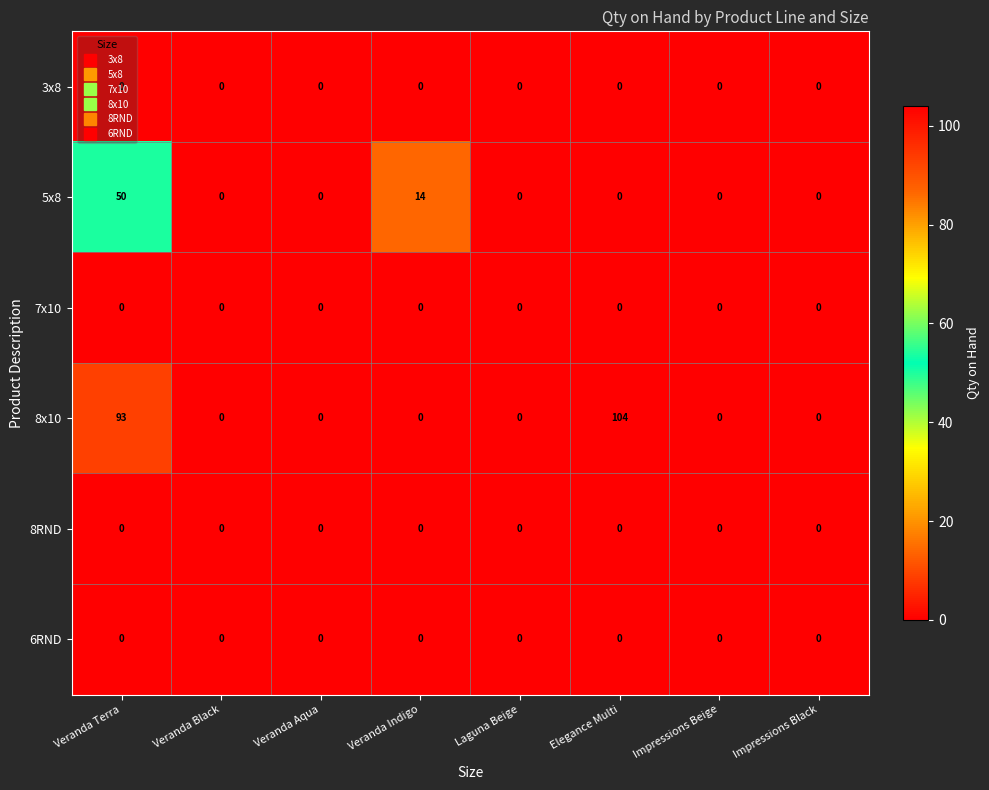

Count the number of categories in the chart.

8